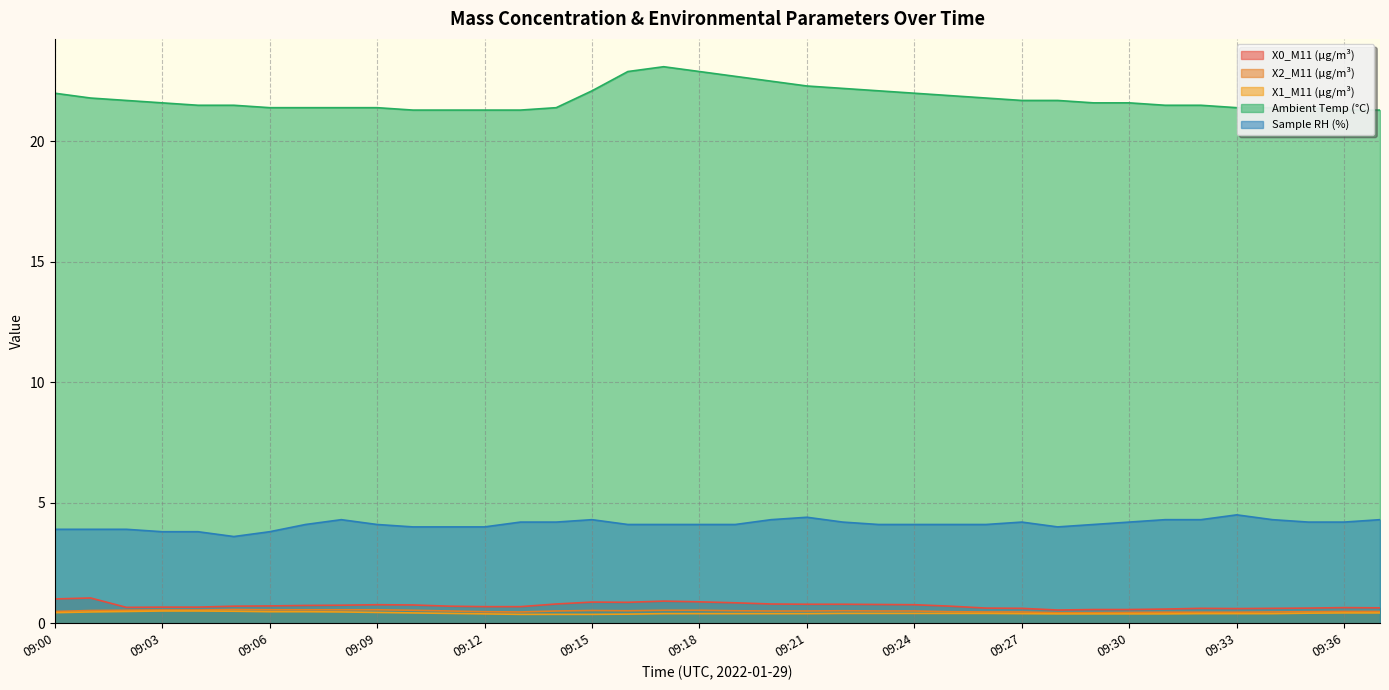

What is the smallest value displayed?

0.4